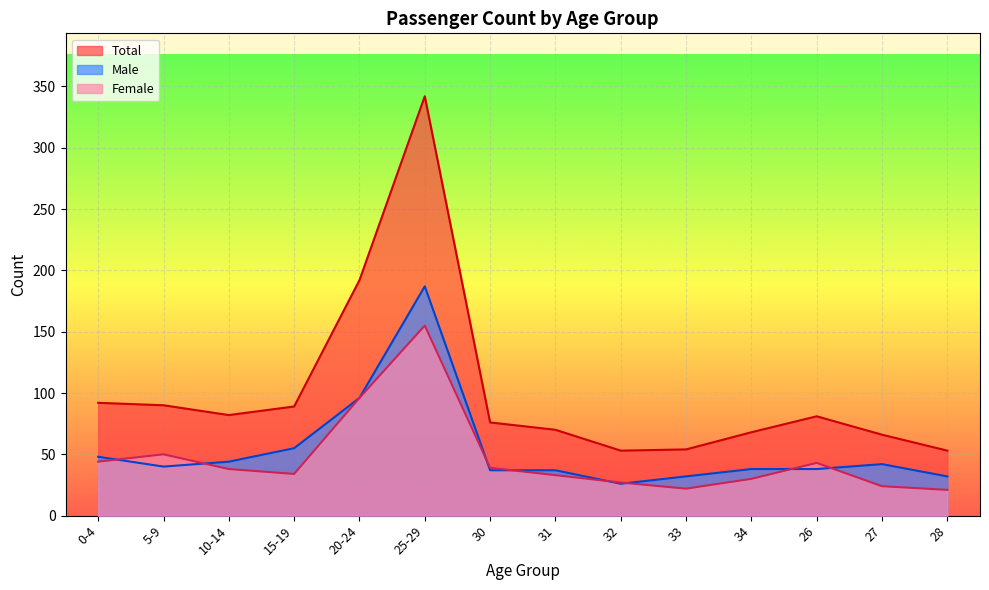

Which series changed the most between 0-4 and 15-19?

Female